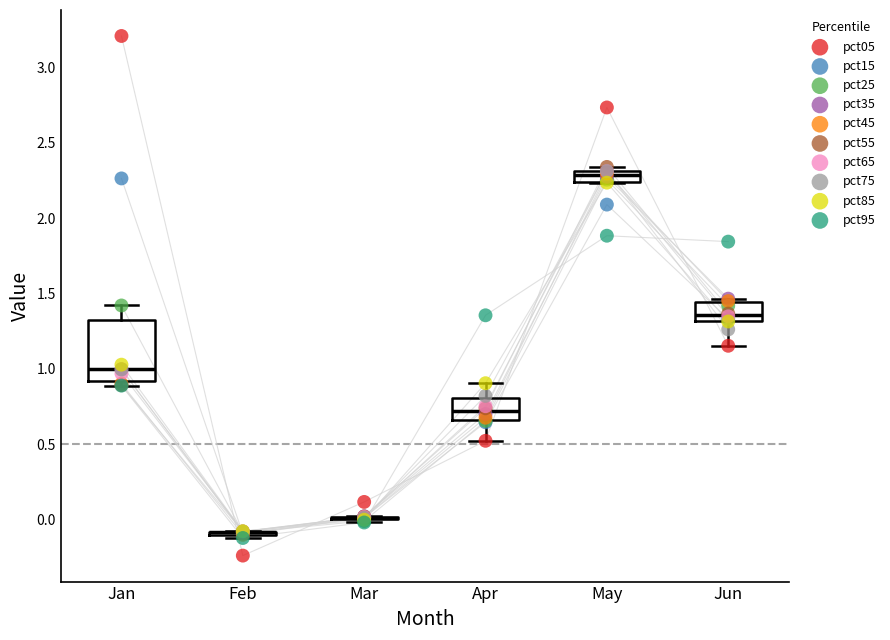

What are all the series names shown in the legend?

pct05, pct15, pct25, pct35, pct45, pct55, pct65, pct75, pct85, pct95